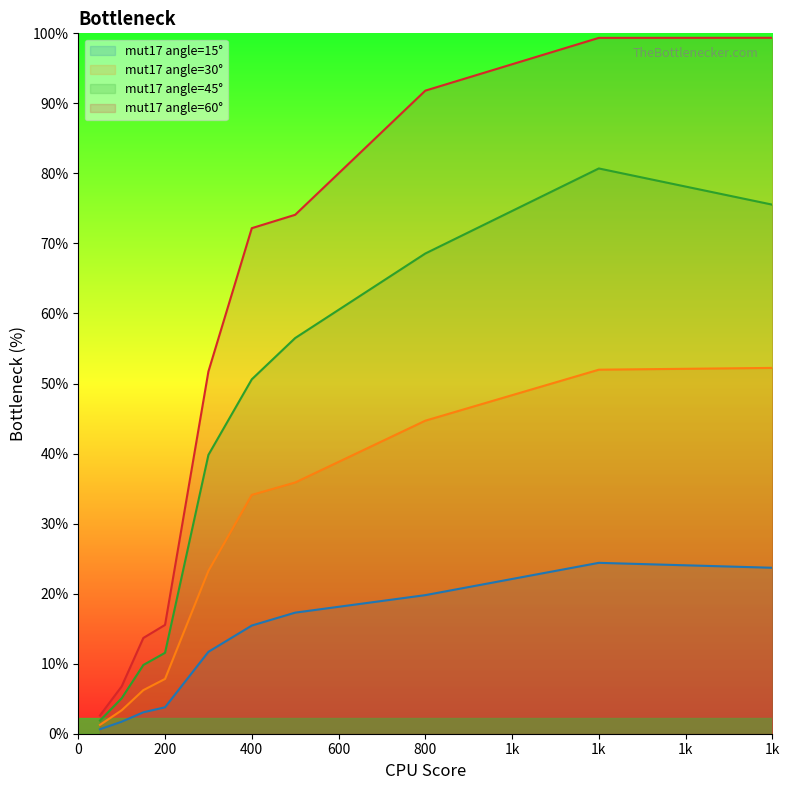

What are all the series names shown in the legend?

mut17 angle=15°, mut17 angle=30°, mut17 angle=45°, mut17 angle=60°